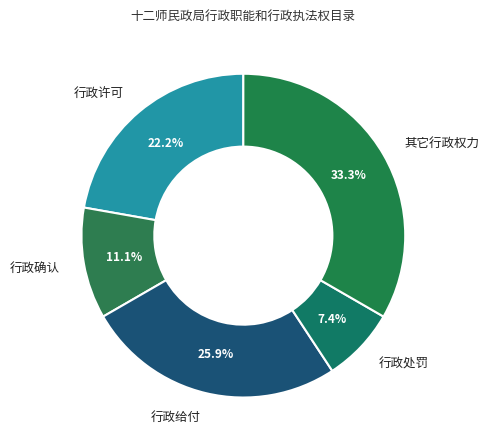

What is the ratio of the value at 其它行政权力 to the value at 行政许可?

1.5